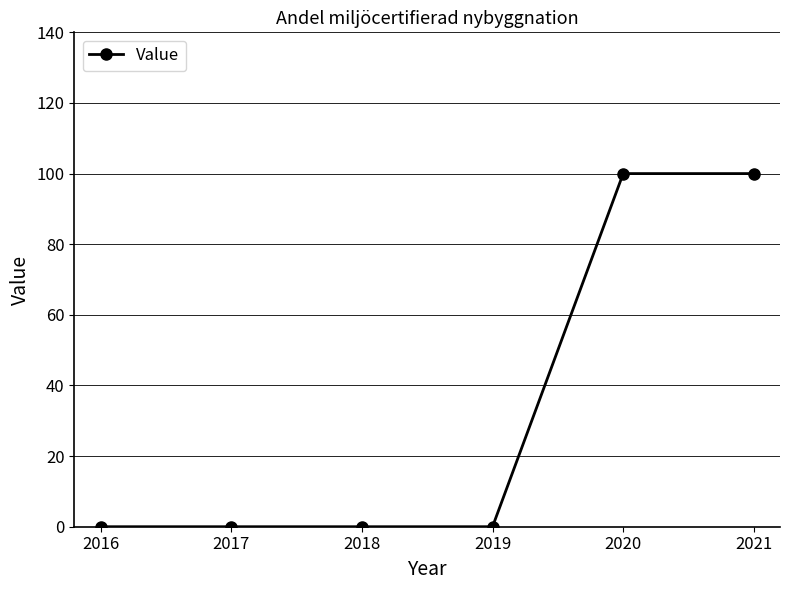

What is the value of the 5th point from the left?

100